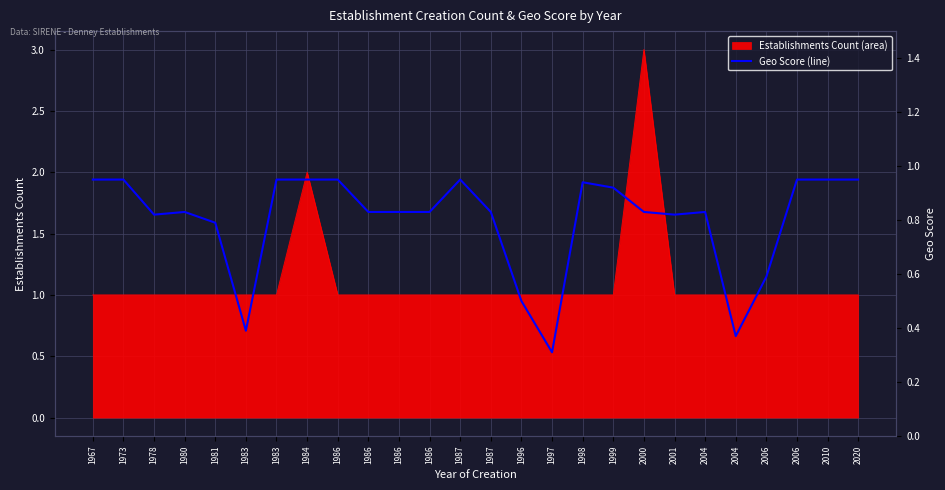

What is the average value?

0.8